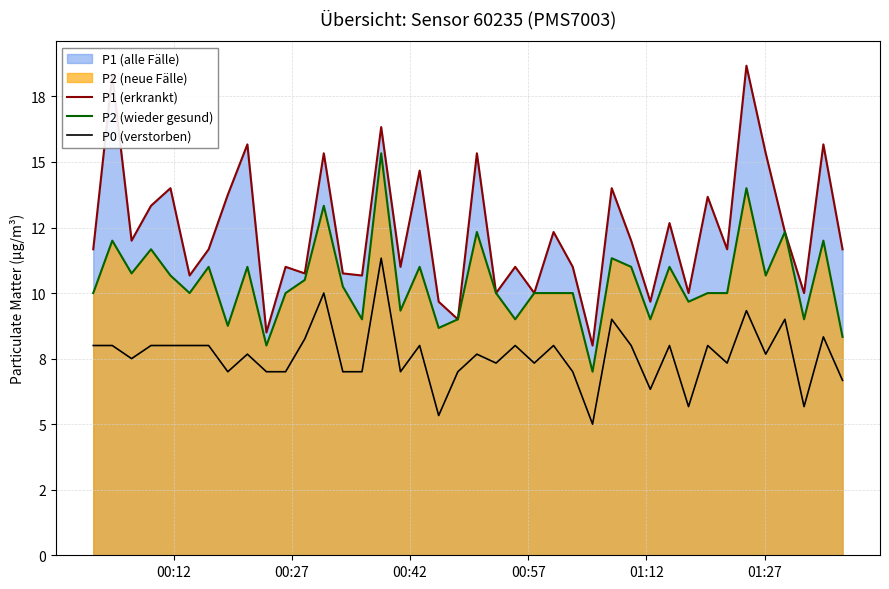

How many data points does each series have?

40